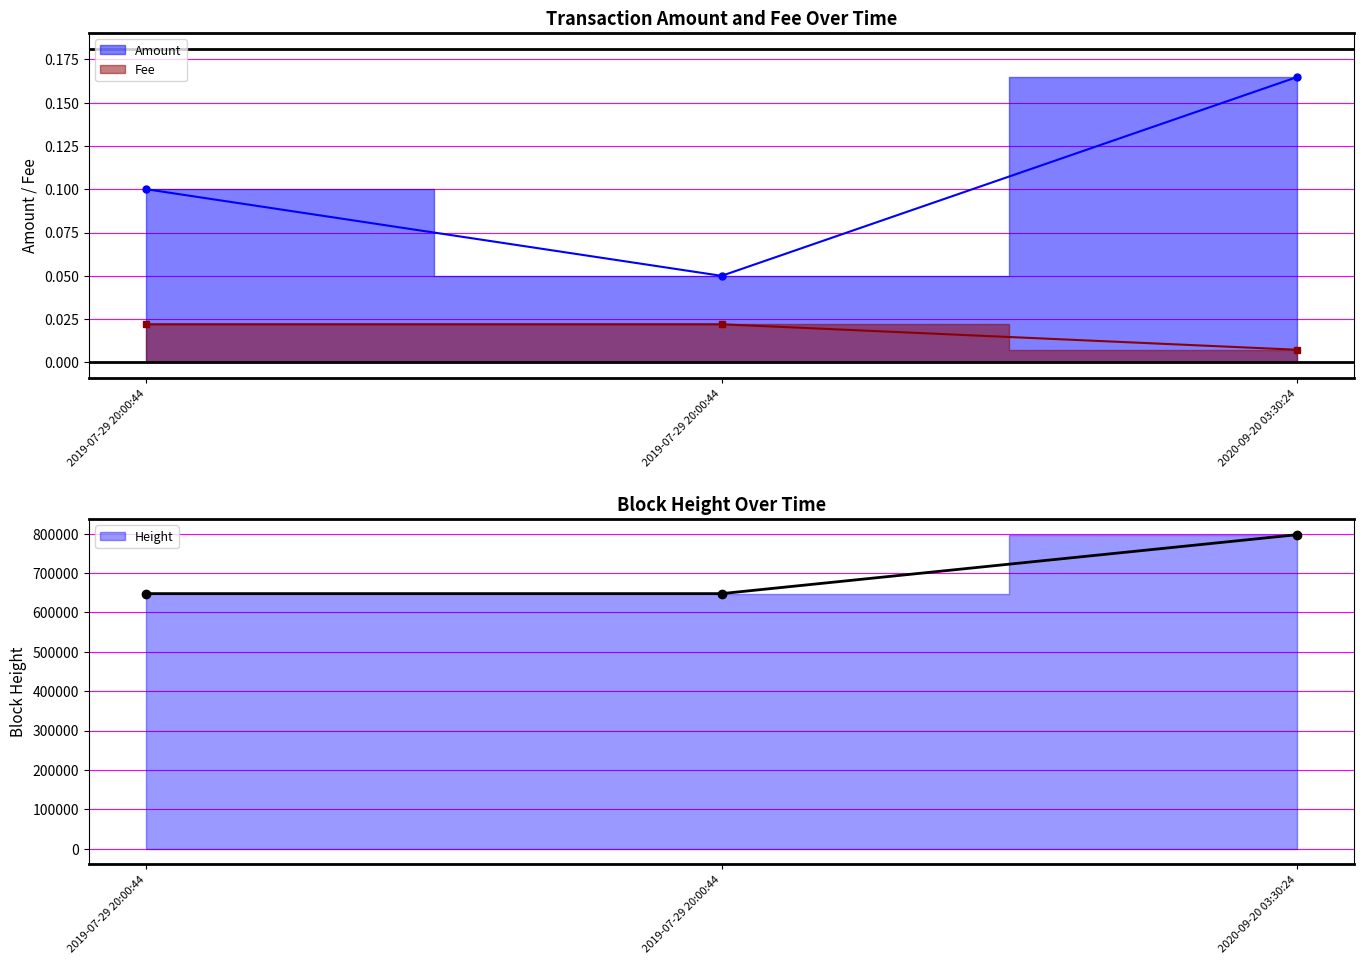

Count the Amount values in the range 0 to 1.

3